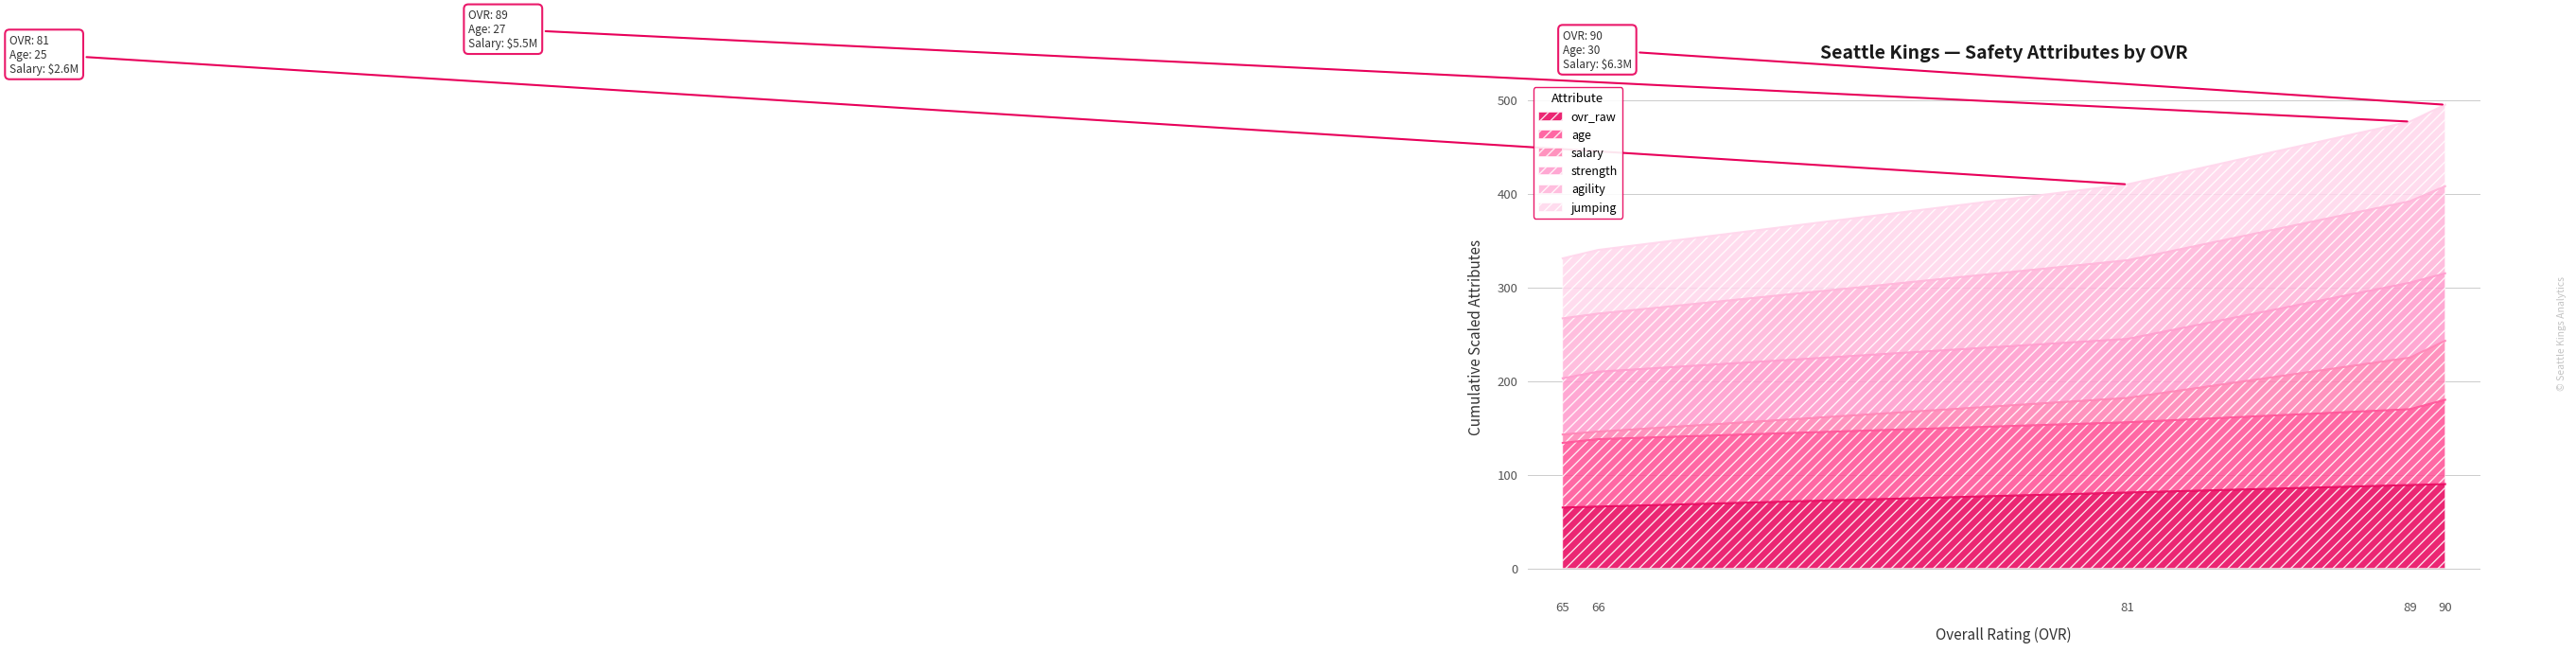

True or false: ovr_raw has a value of 89 at 89.

True